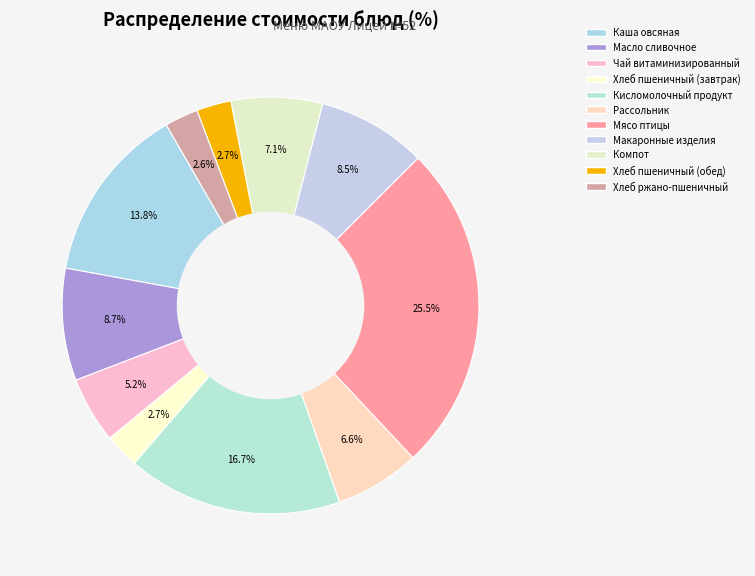

What is the ratio of the value at Хлеб пшеничный (обед) to the value at Макаронные изделия?

0.3